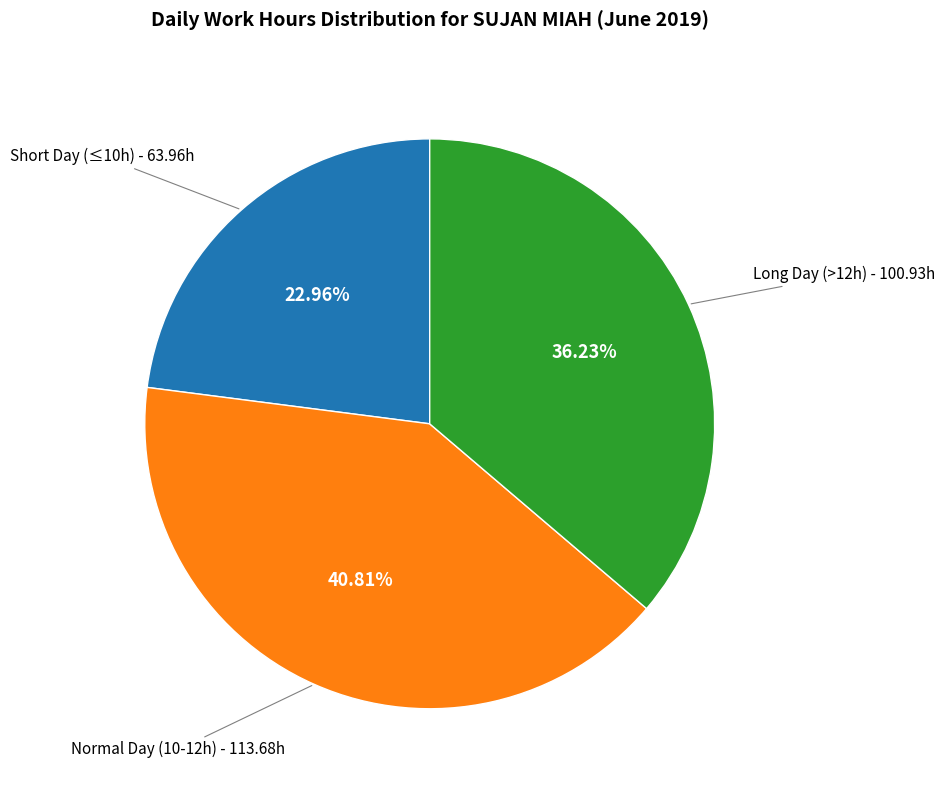

To the nearest percent, what is the difference between the largest and smallest slice percentages?

18%